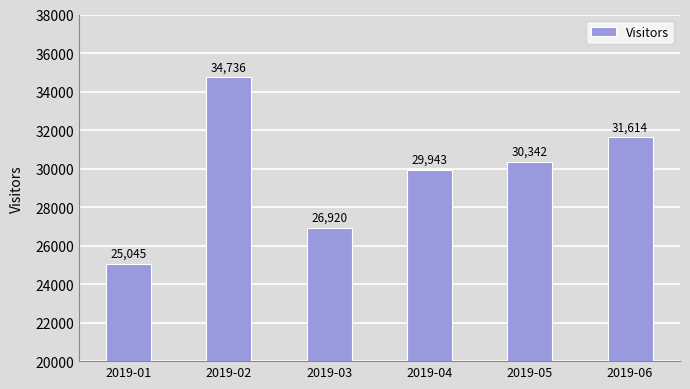

Rank the categories by value from lowest to highest.

2019-01, 2019-03, 2019-04, 2019-05, 2019-06, 2019-02